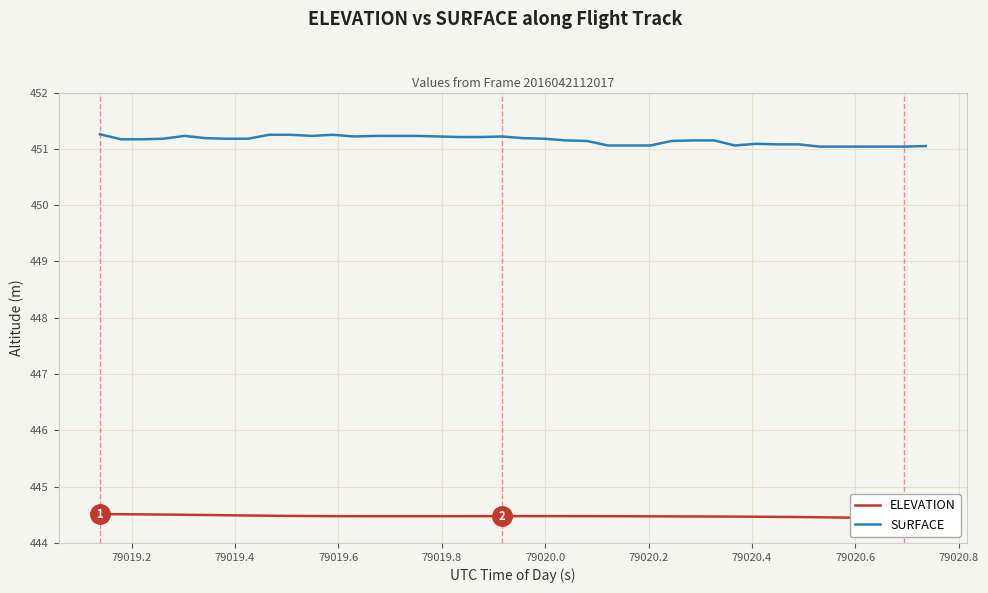

Reading left to right, extract all data points from this chart.

ELEVATION: 444.5	444.5	444.5	444.5	444.5	444.5	444.5	444.5	444.5	444.5	444.5	444.5	444.5	444.5	444.5	444.5	444.5	444.5	444.5	444.5	444.5	444.5	444.5	444.5	444.5	444.5	444.5	444.5	444.5	444.5	444.5	444.5	444.5	444.5	444.5	444.5	444.4	444.4	444.4	444.4
SURFACE: 451.3	451.2	451.2	451.2	451.2	451.2	451.2	451.2	451.2	451.2	451.2	451.2	451.2	451.2	451.2	451.2	451.2	451.2	451.2	451.2	451.2	451.2	451.1	451.1	451.1	451.1	451.1	451.1	451.1	451.1	451.1	451.1	451.1	451.1	451.0	451.0	451.0	451.0	451.0	451.1